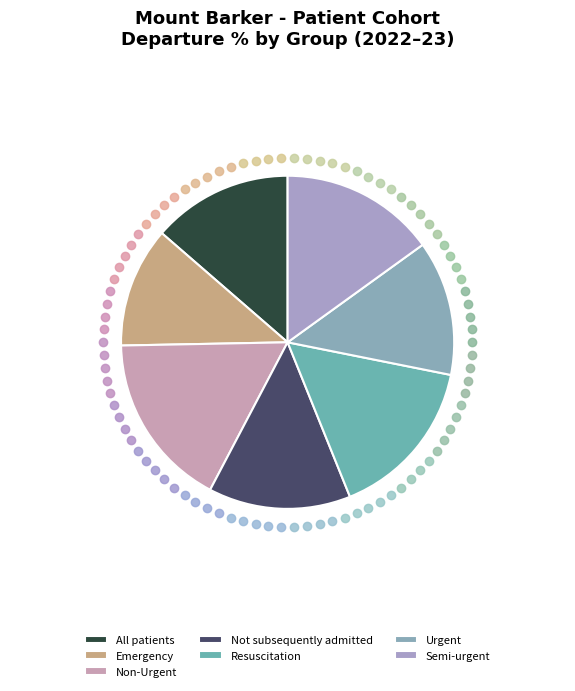

To the nearest percent, what is the difference between the largest and smallest slice percentages?

5%